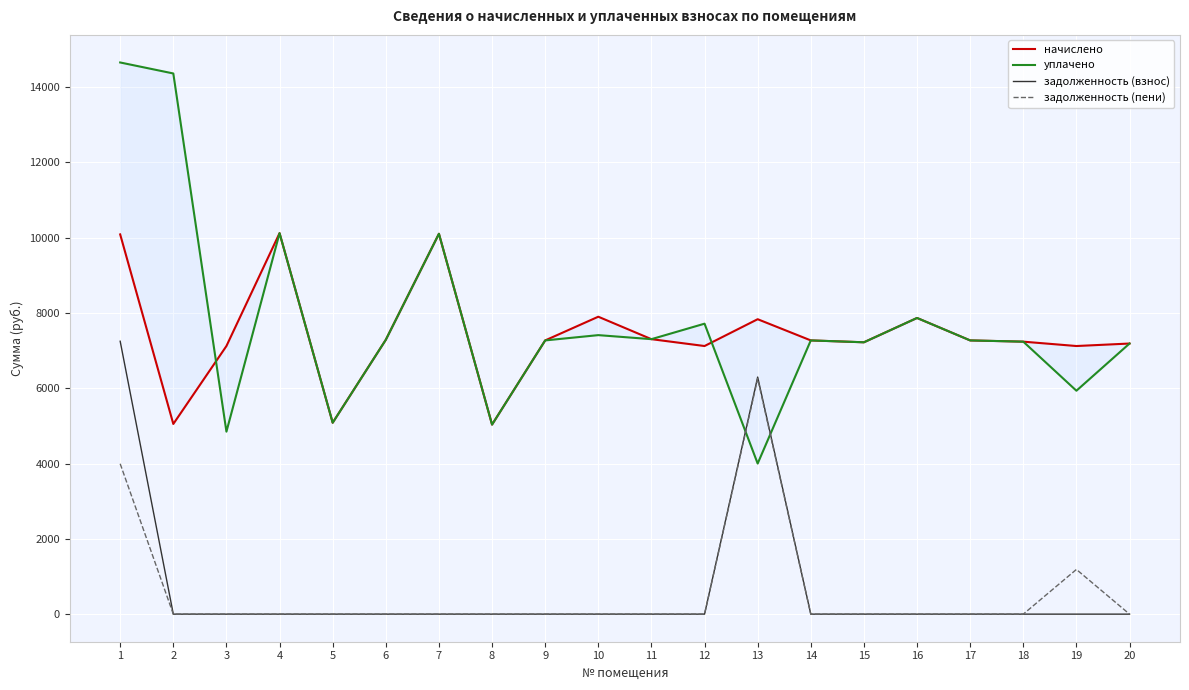

True or false: задолженность (взнос) and задолженность (пени) cross at least once.

False